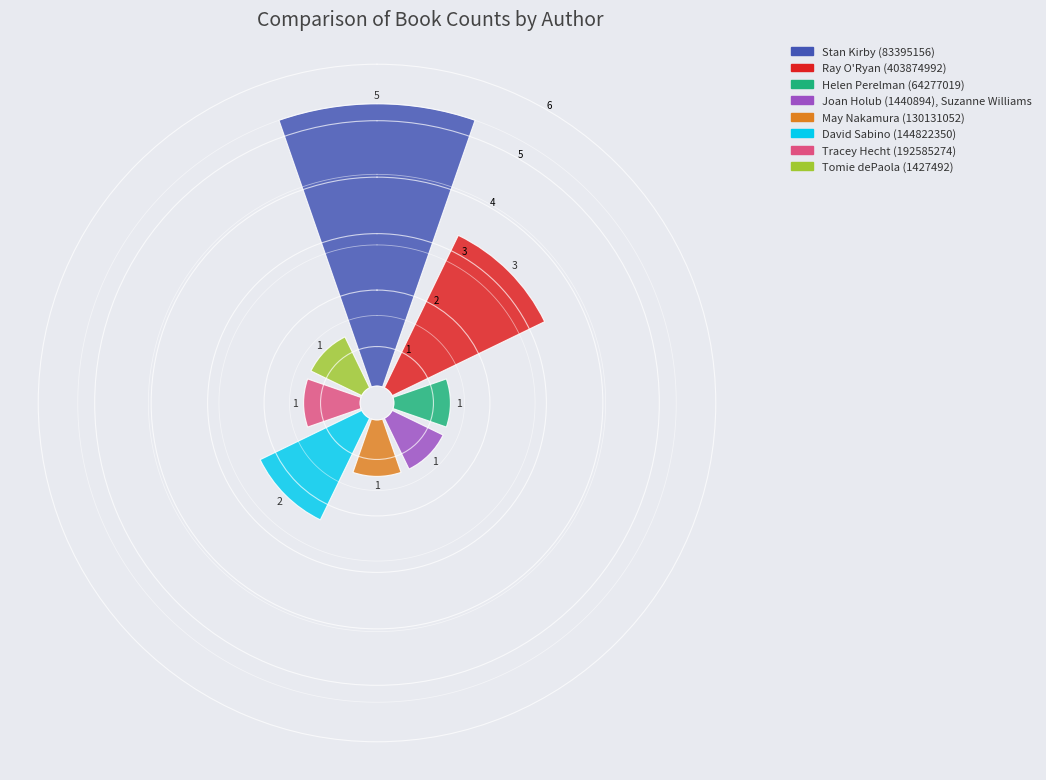

The Ray O'Ryan (403874992) slice represents 20% of the pie. True or false?

True